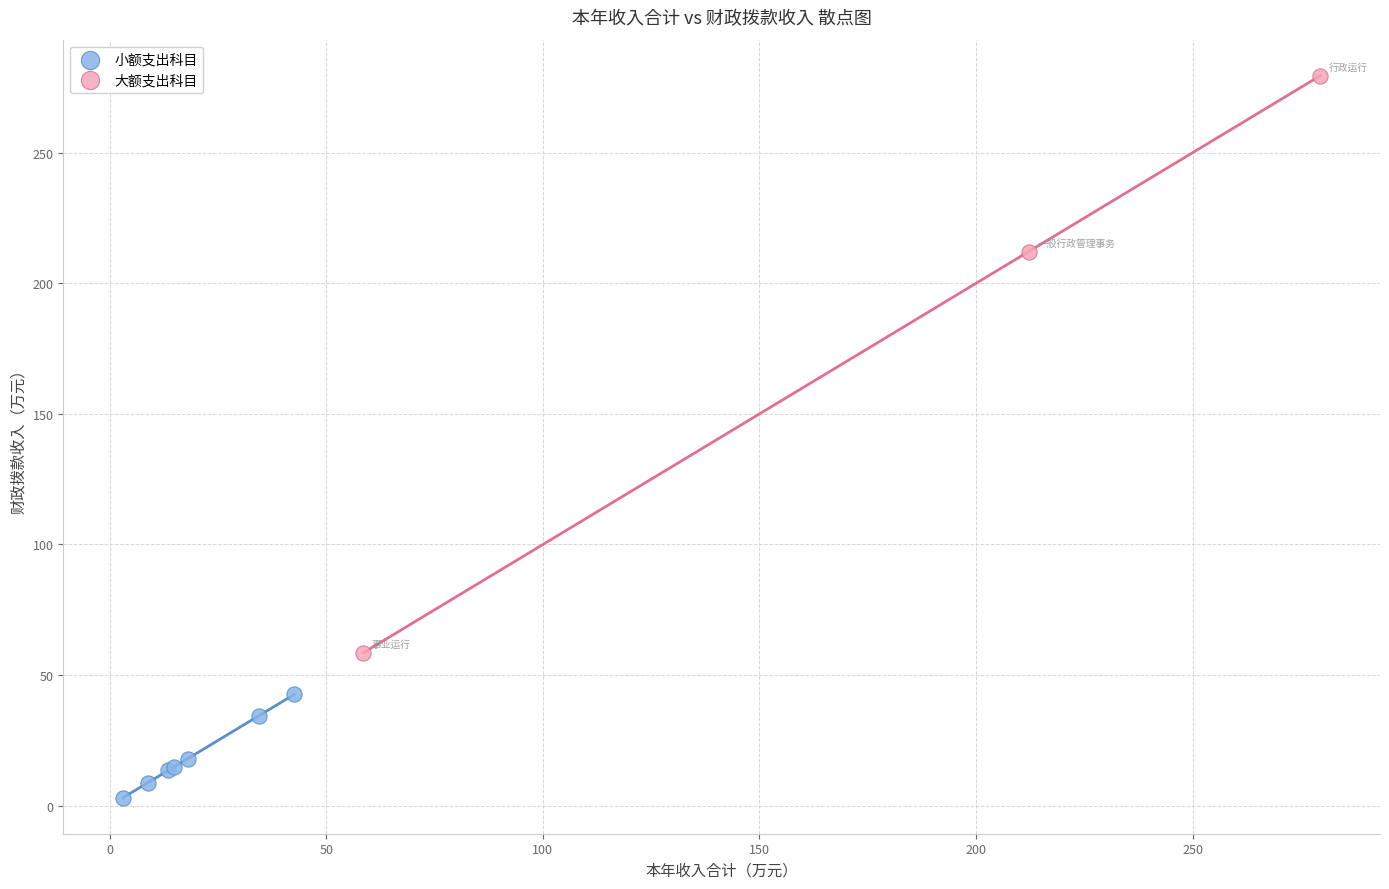

Which series has the largest Y range (max minus min)?

大额支出科目